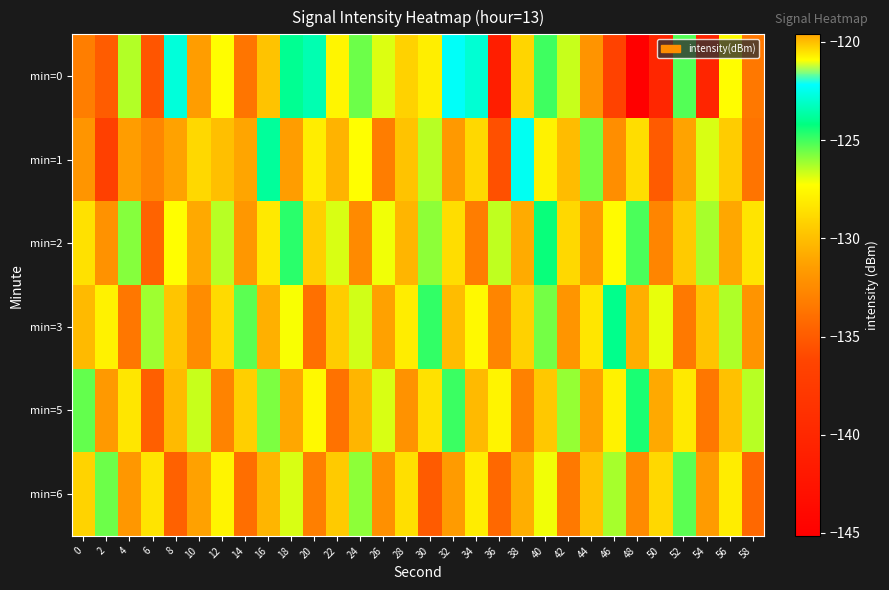

Reading left to right, extract all data points from this chart.

min=0: 0=-133.1	2=-135.0	4=-126.4	6=-135.3	8=-122.8	10=-131.5	12=-127.4	14=-133.6	16=-129.8	18=-123.9	20=-123.4	22=-127.7	24=-125.5	26=-126.9	28=-129.2	30=-128.0	32=-122.3	34=-122.9	36=-141.2	38=-129.1	40=-125.0	42=-126.6	44=-132.0	46=-136.5	48=-145.1	50=-140.2	52=-125.2	54=-140.4	56=-127.4	58=-133.5
min=1: 0=-131.9	2=-136.8	4=-131.5	6=-132.7	8=-131.3	10=-128.9	12=-130.0	14=-119.6	16=-123.8	18=-131.5	20=-128.0	22=-130.5	24=-127.3	26=-133.2	28=-129.8	30=-126.4	32=-131.7	34=-128.9	36=-135.6	38=-122.4	40=-127.8	42=-130.1	44=-125.6	46=-132.3	48=-128.7	50=-135.0	52=-131.2	54=-126.8	56=-129.4	58=-133.7
min=2: 0=-128.5	2=-132.1	4=-125.8	6=-134.6	8=-127.3	10=-130.9	12=-126.4	14=-131.8	16=-128.2	18=-124.7	20=-129.3	22=-126.8	24=-132.5	26=-127.1	28=-130.4	30=-125.9	32=-128.7	34=-133.2	36=-126.5	38=-130.8	40=-124.3	42=-128.9	44=-131.6	46=-127.4	48=-125.1	50=-132.8	52=-129.5	54=-126.2	56=-131.0	58=-128.4
min=3: 0=-130.2	2=-127.8	4=-133.5	6=-126.1	8=-129.7	10=-132.4	12=-128.8	14=-125.3	16=-130.6	18=-127.2	20=-133.9	22=-129.4	24=-126.7	26=-131.3	28=-128.0	30=-124.8	32=-130.1	34=-127.5	36=-132.8	38=-129.2	40=-125.6	42=-131.9	44=-128.3	46=-124.0	48=-130.7	50=-127.0	52=-133.4	54=-129.8	56=-126.3	58=-132.0
min=5: 0=-125.4	2=-131.7	4=-128.3	6=-134.8	8=-130.2	10=-126.6	12=-132.9	14=-129.3	16=-125.7	18=-131.0	20=-127.5	22=-133.8	24=-130.4	26=-126.8	28=-132.1	30=-128.5	32=-124.9	34=-130.2	36=-127.7	38=-133.0	40=-129.6	42=-126.0	44=-131.3	46=-127.8	48=-124.5	50=-130.9	52=-128.2	54=-133.5	56=-129.9	58=-126.4
min=6: 0=-129.1	2=-125.5	4=-131.8	6=-128.4	8=-134.7	10=-131.3	12=-127.7	14=-134.0	16=-130.4	18=-126.8	20=-133.1	22=-129.5	24=-125.9	26=-132.2	28=-128.6	30=-135.0	32=-131.6	34=-128.0	36=-134.3	38=-130.7	40=-127.1	42=-133.4	44=-129.8	46=-126.2	48=-132.5	50=-128.9	52=-125.3	54=-131.6	56=-128.0	58=-134.3